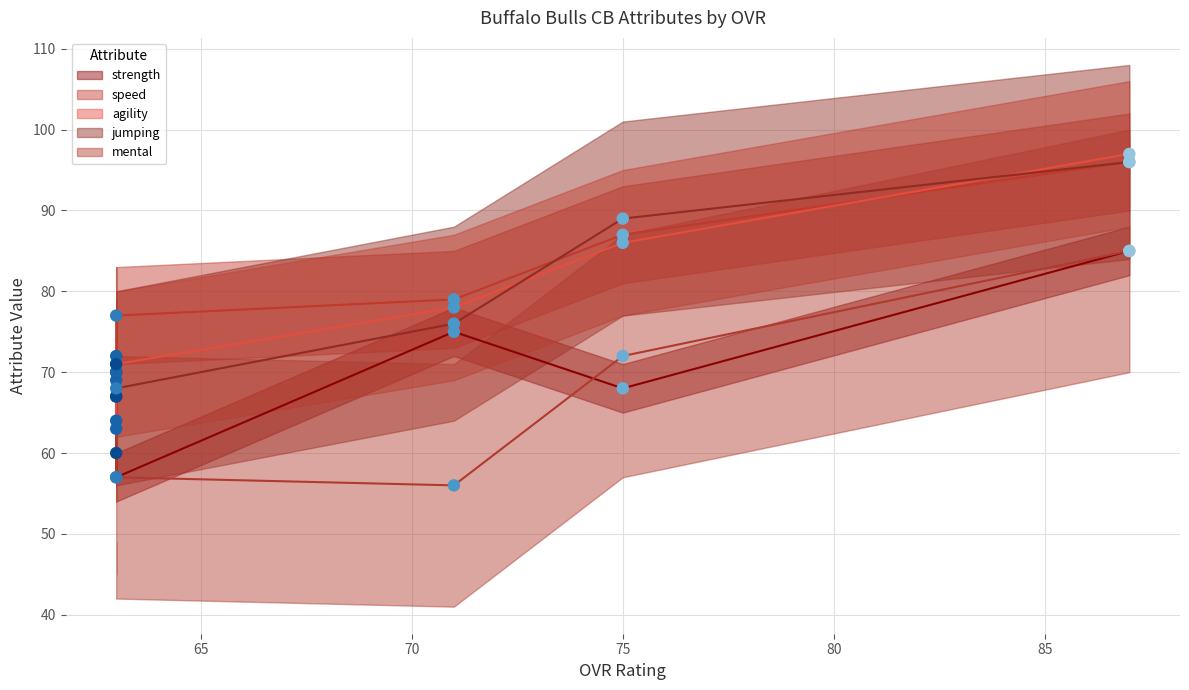

Which series contains the highest Y value?

agility